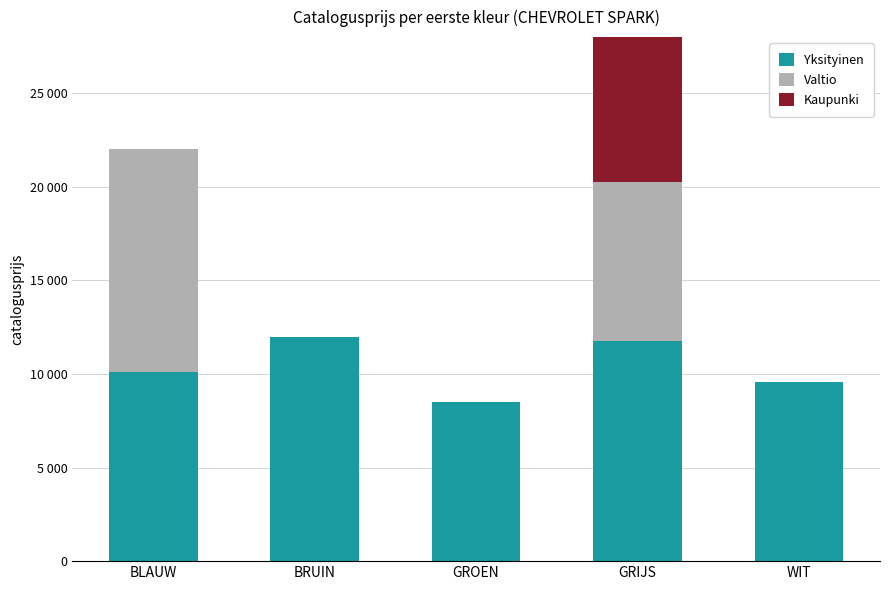

Rank the series by their average value, from lowest to highest.

Kaupunki, Valtio, Yksityinen